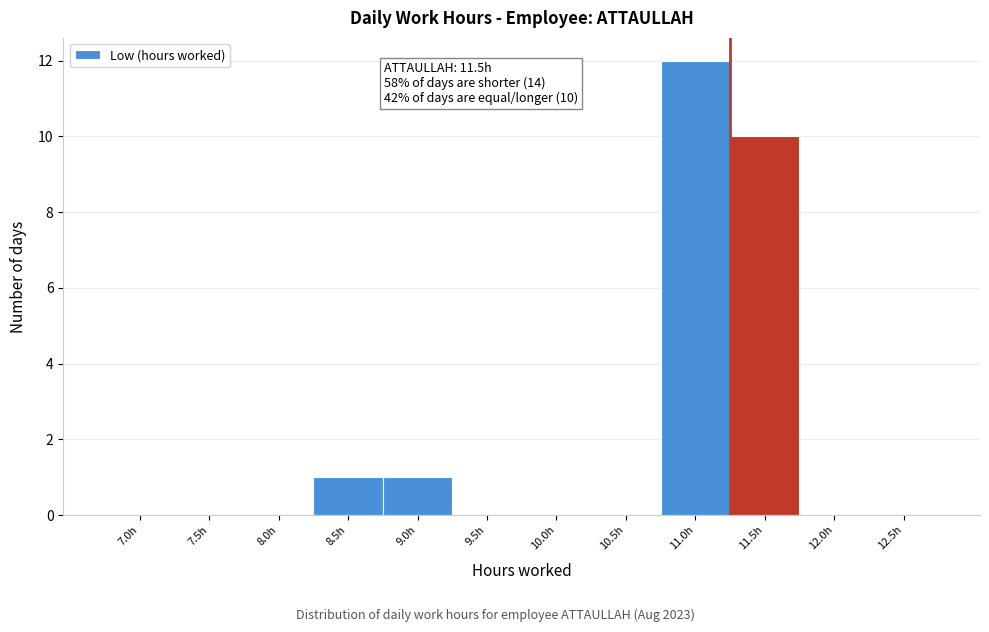

Reading left to right, transcribe all the data shown in this chart.

7.0h=0	7.5h=0	8.0h=0	8.5h=1	9.0h=1	9.5h=0	10.0h=0	10.5h=0	11.0h=12	11.5h=10	12.0h=0	12.5h=0